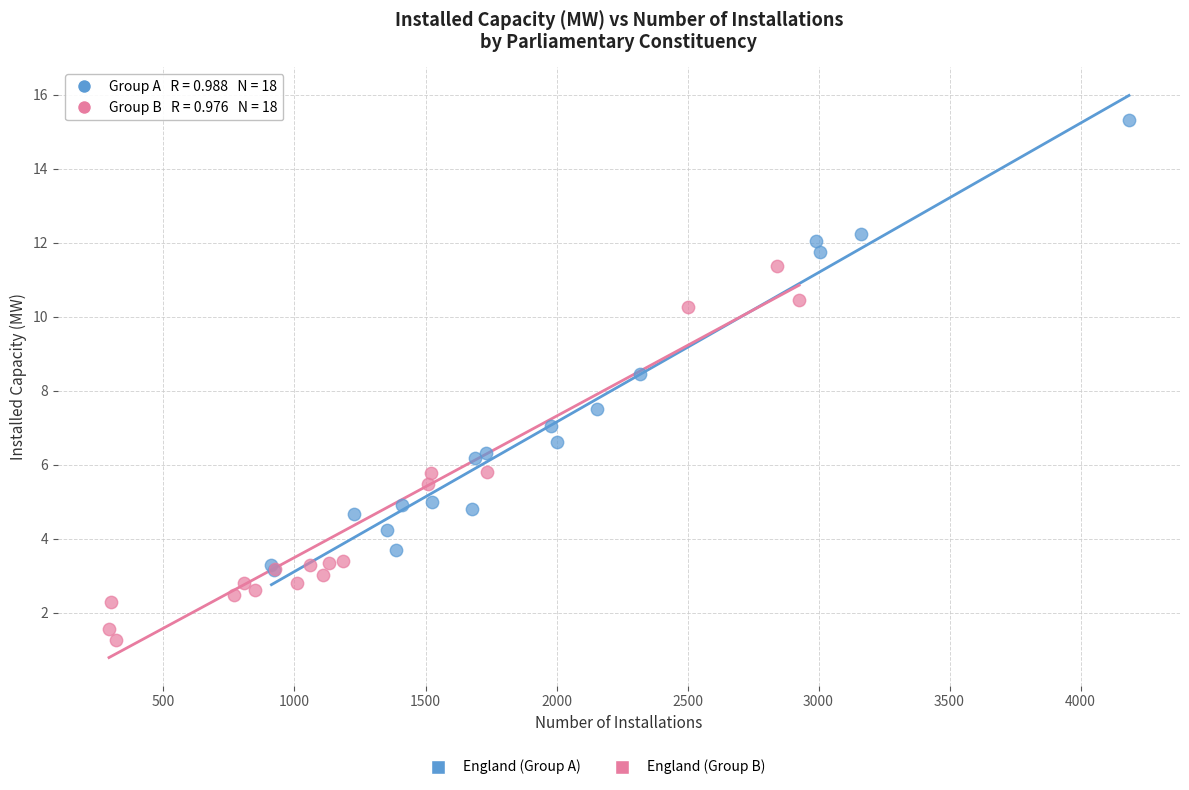

Which series has the largest Y range (max minus min)?

England (Group A)